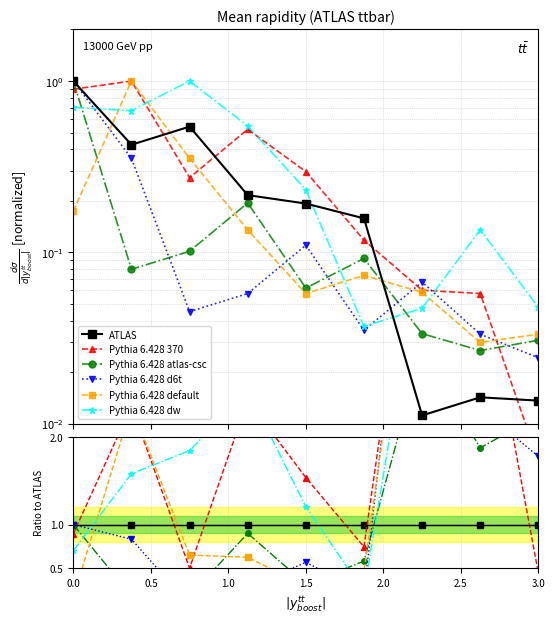

How many intersections are there between Pythia 6.428 atlas-csc and ATLAS?

1